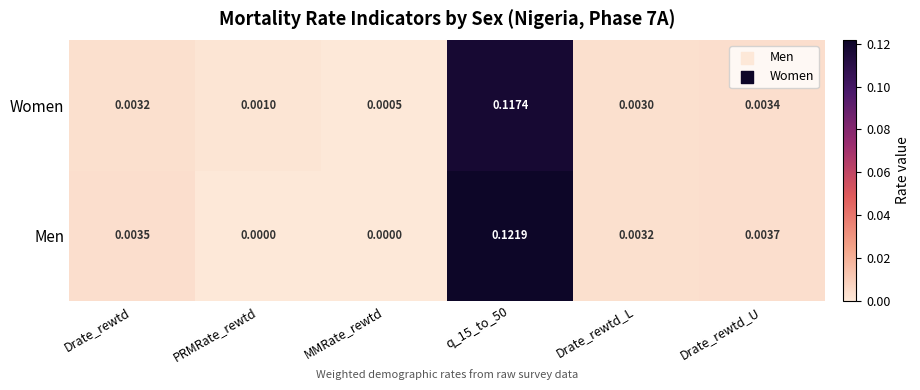

Which label corresponds to the largest value in the chart?

q_15_to_50